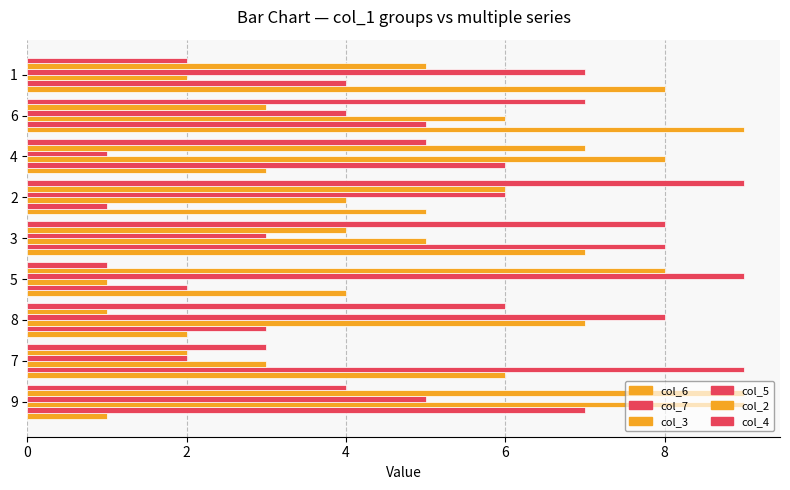

How many values in the col_3 series are below 5?

4